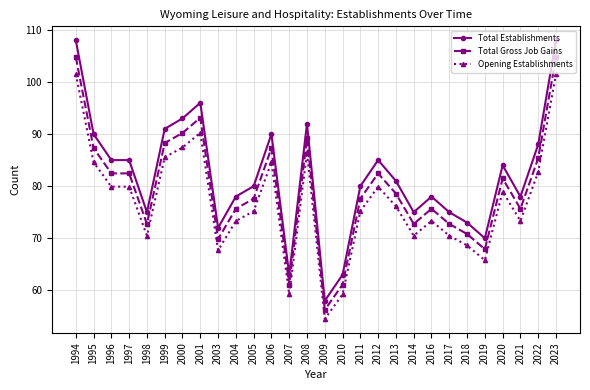

The Total Establishments series shows 85.0 at 1997. True or false?

True